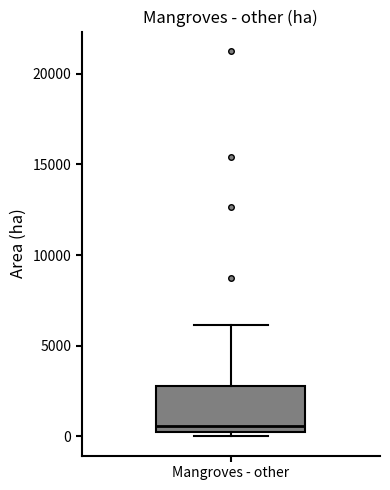

Transcribe this box plot: give where the median line is, the range the box spans, and where the two whiskers end, as read against the y-axis. The values are not printed on the chart, so give them approximately, as read against the axis.

median 500, box 0 to 3000, whiskers 0 (just below the box's lower edge) to 6000